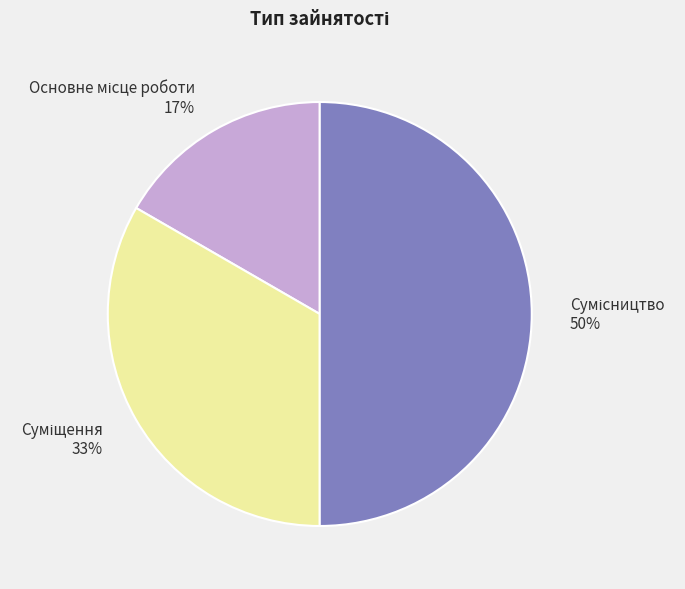

To the nearest percent, what is the average slice percentage?

33%